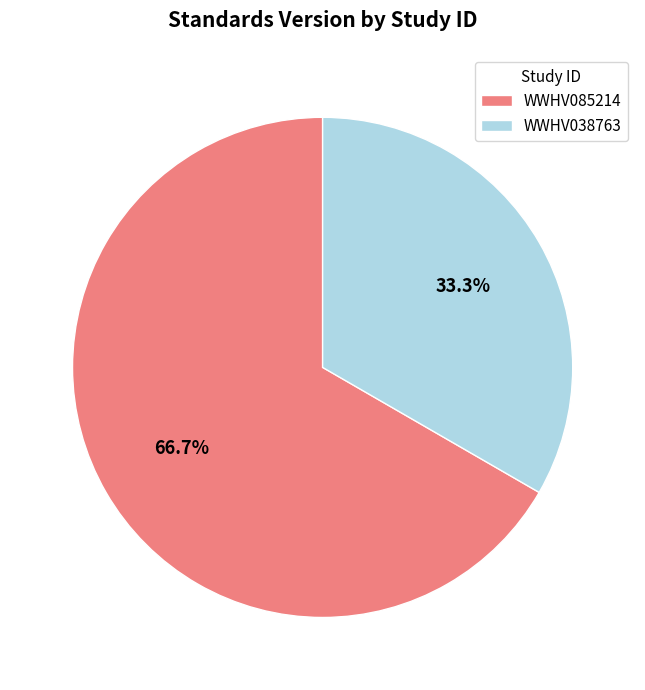

To the nearest percent, what portion does WWHV038763 represent?

33%